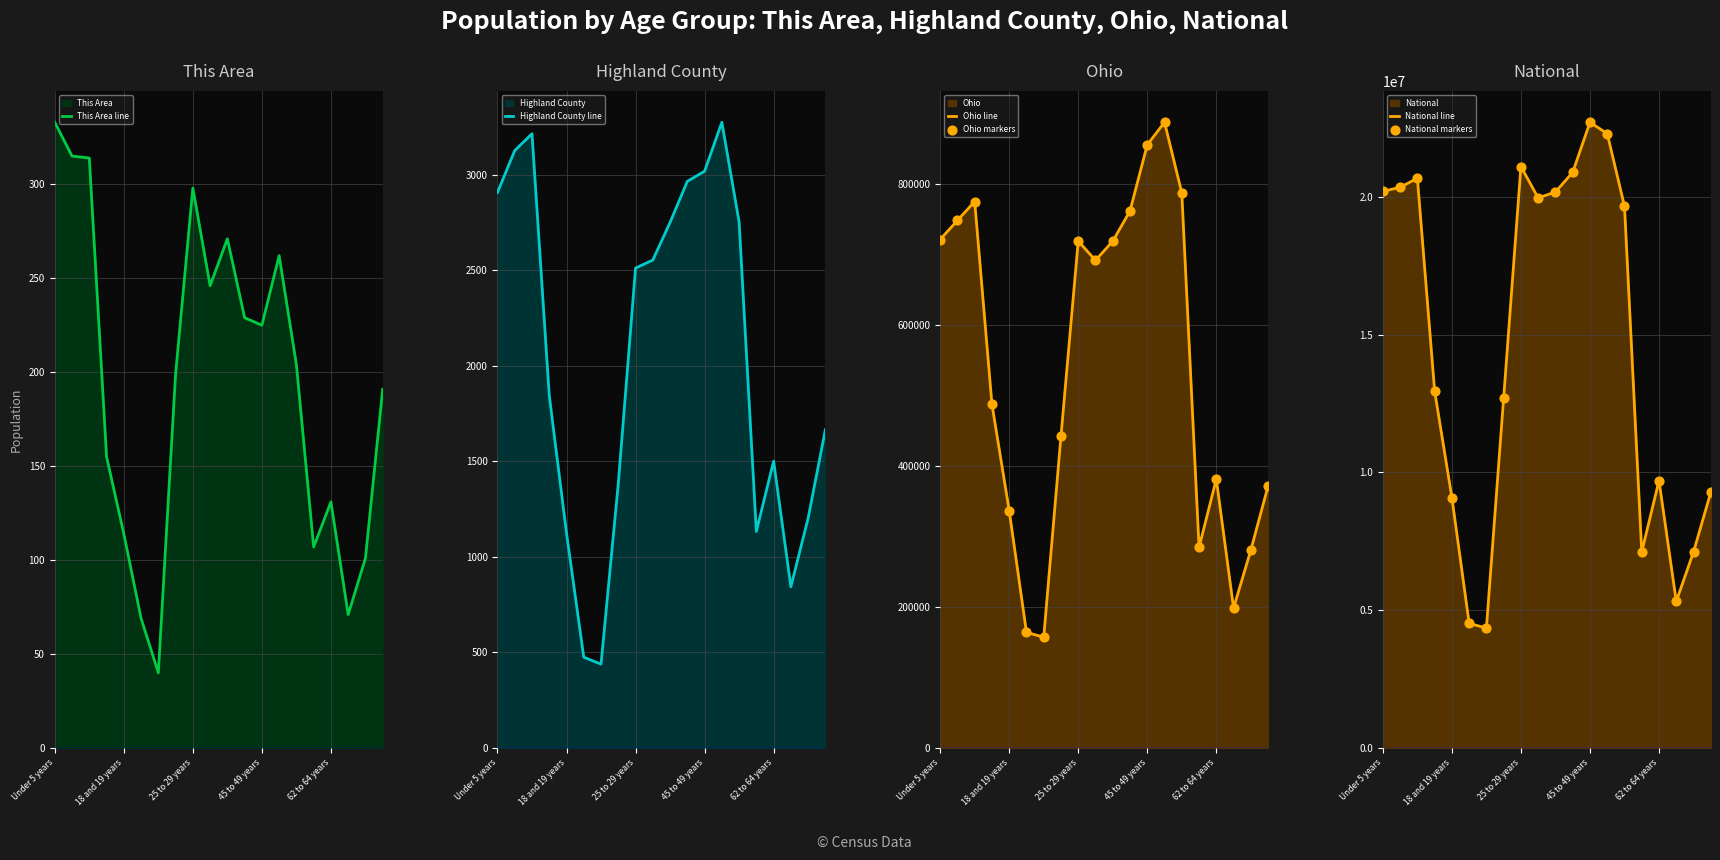

Which series reaches the maximum Y coordinate?

National line